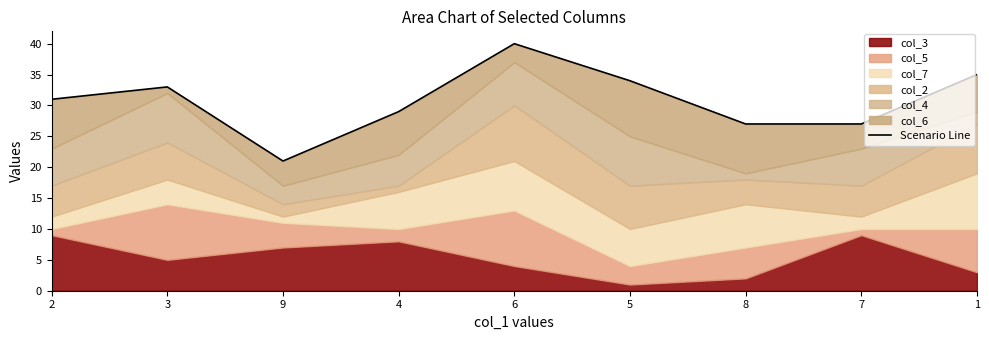

How many lines are shown in the chart?

1